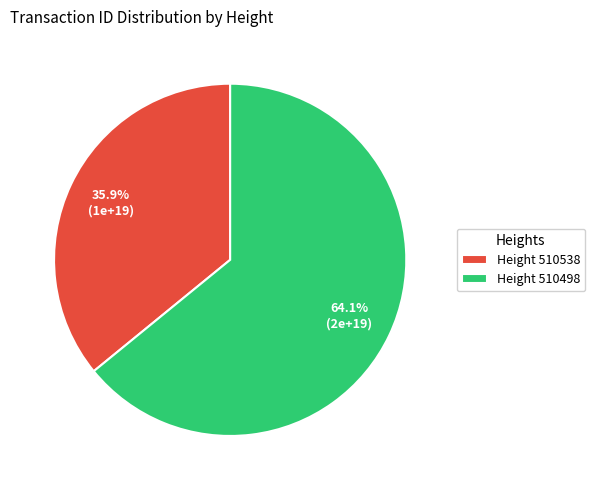

Which category has the smallest portion of the pie?

Height 510538